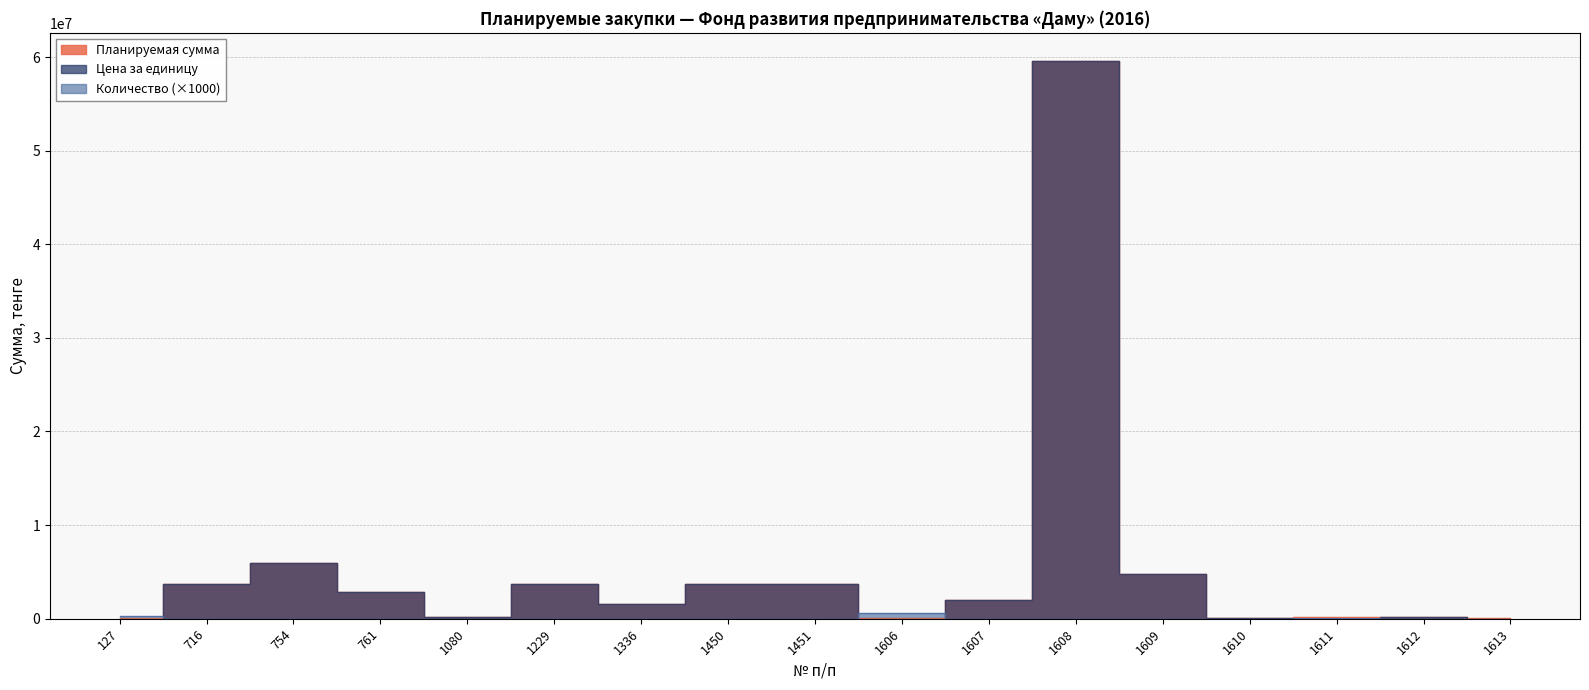

At which category is the sum across all series the highest?

1608